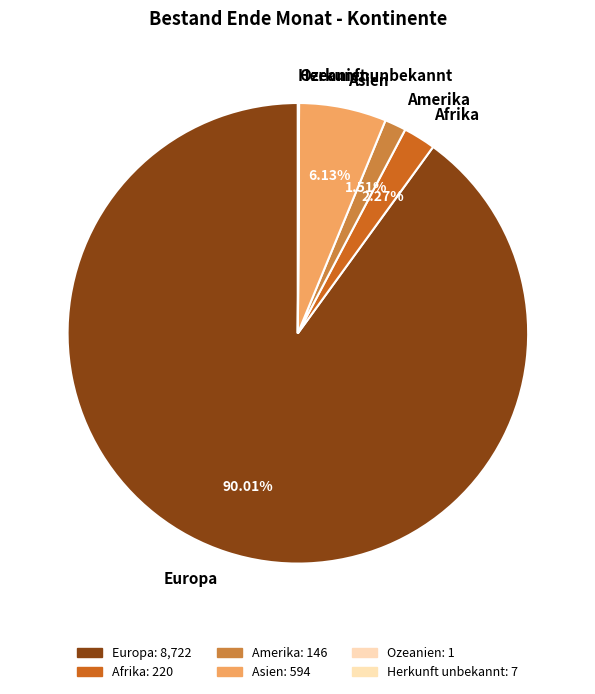

To the nearest percent, what portion does Asien represent?

6%